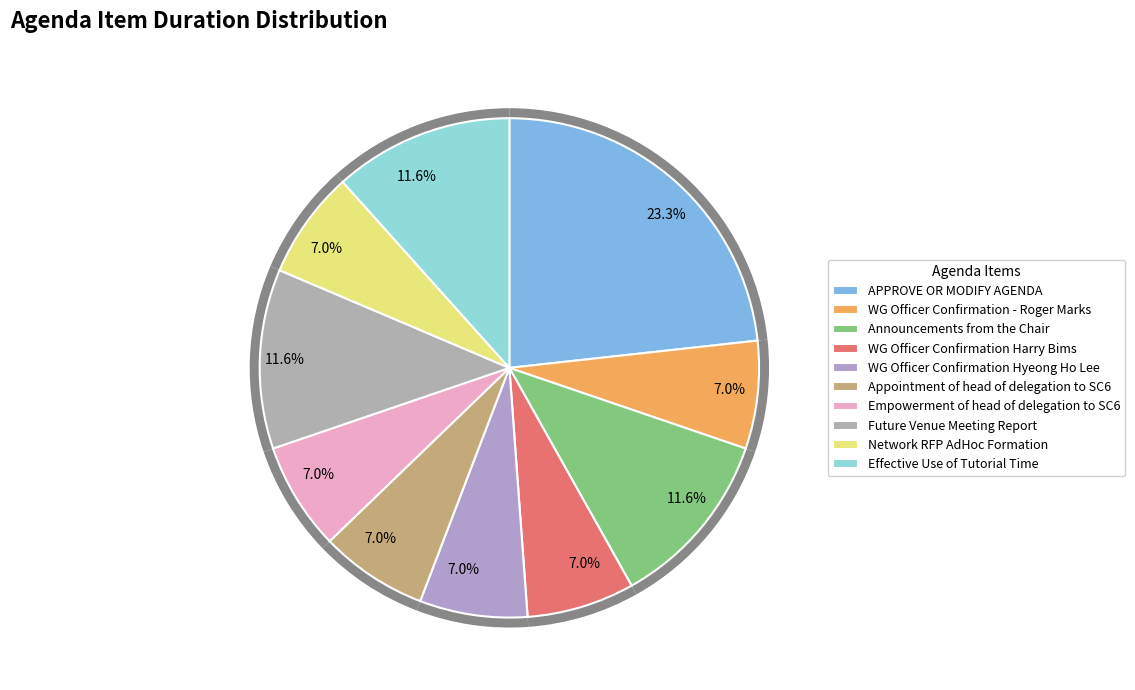

What percentage is the Appointment of head of delegation to SC6 slice, to the nearest percent?

7%